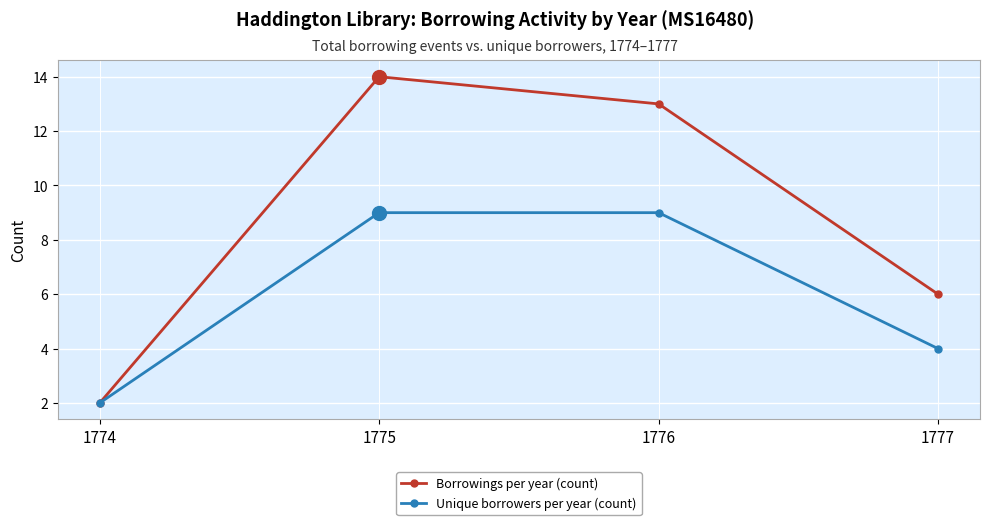

How many series are shown in this chart?

2